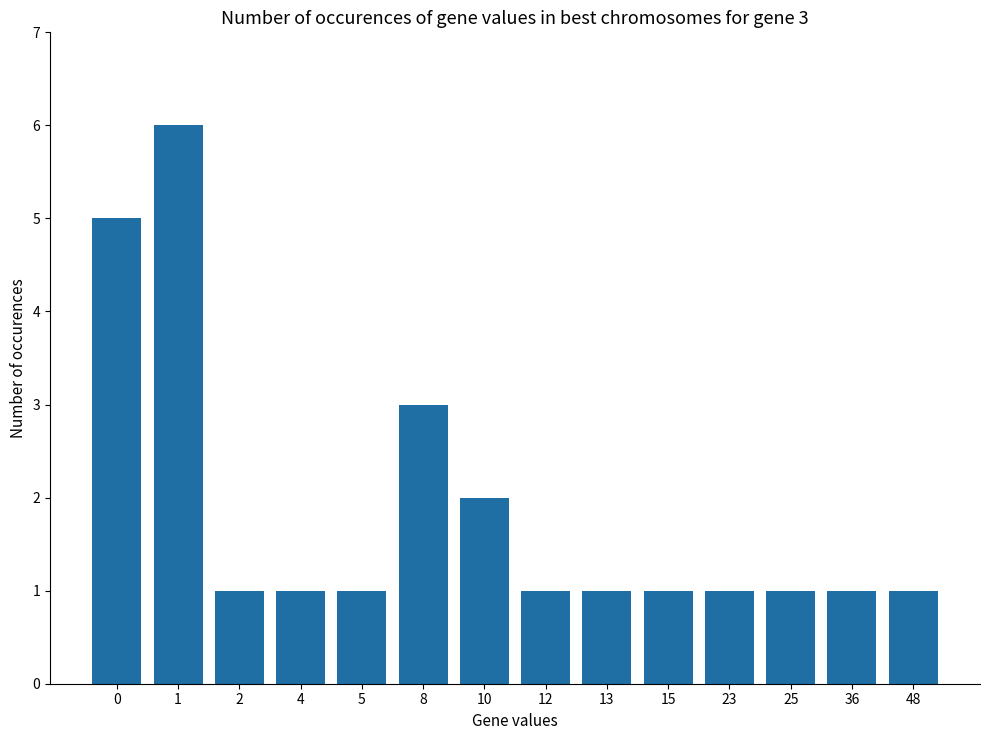

How many data points does each series have?

14